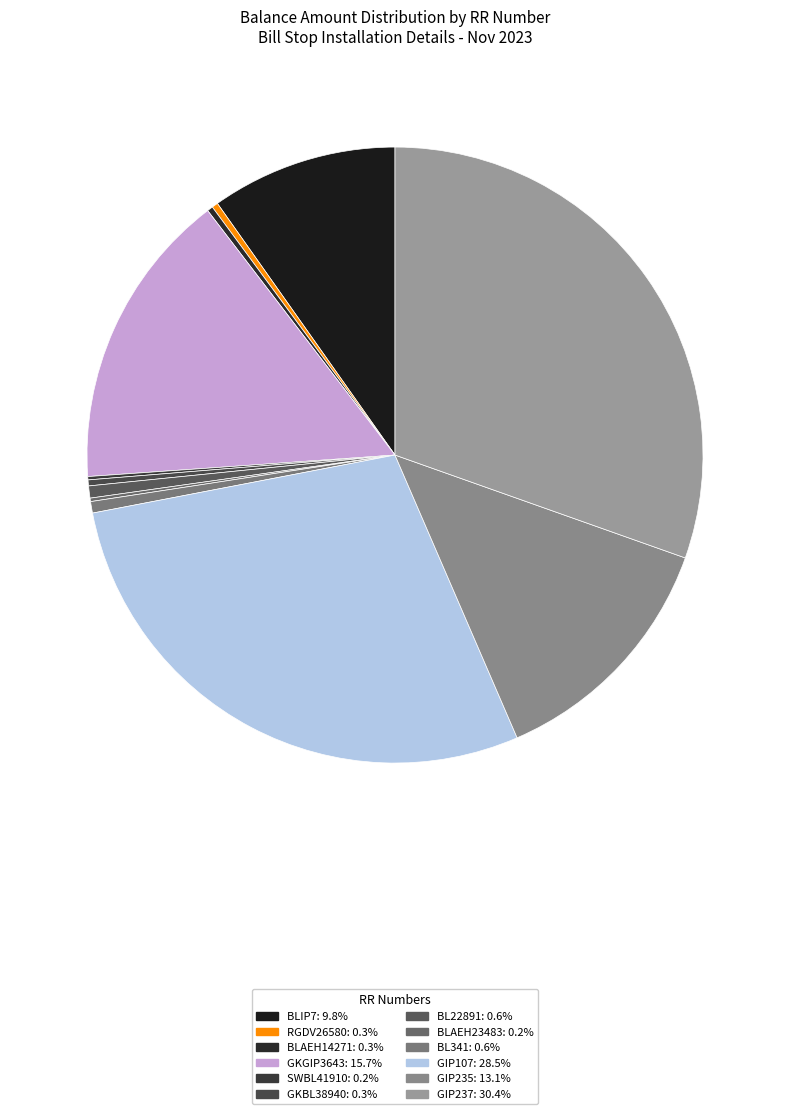

To the nearest percent, what is the difference between the largest and smallest slice percentages?

30%